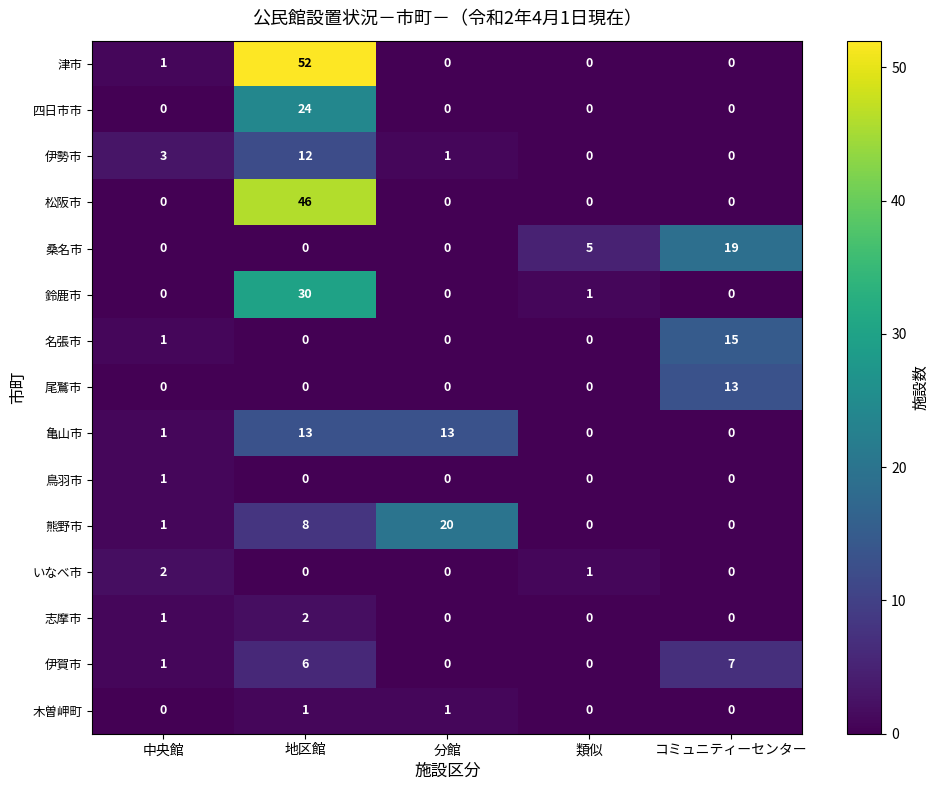

Which label corresponds to the largest value in the chart?

地区館